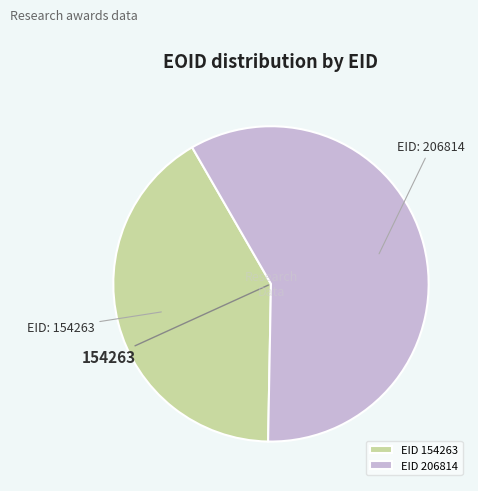

Rank the categories by value from lowest to highest.

EID 154263, EID 206814